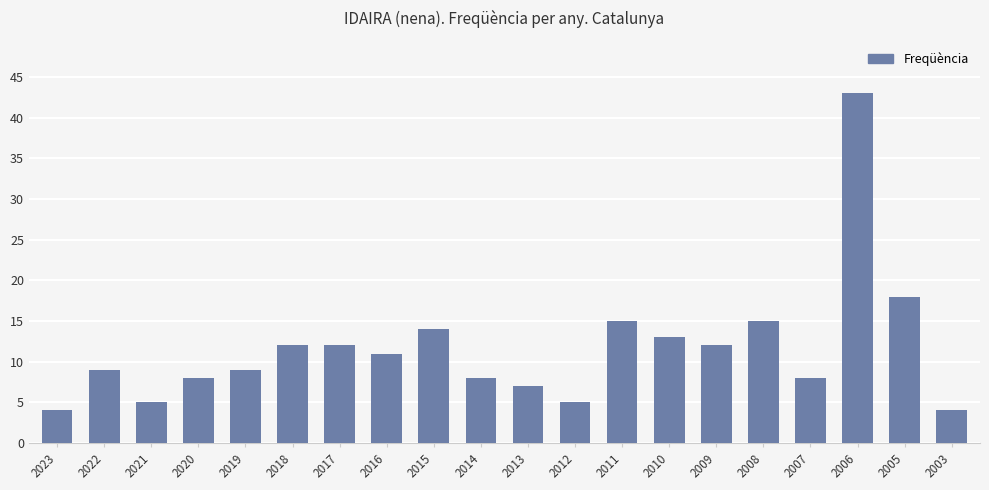

Reading right to left, list all the values displayed in this chart.

2003=4	2005=18	2006=43	2007=8	2008=15	2009=12	2010=13	2011=15	2012=5	2013=7	2014=8	2015=14	2016=11	2017=12	2018=12	2019=9	2020=8	2021=5	2022=9	2023=4